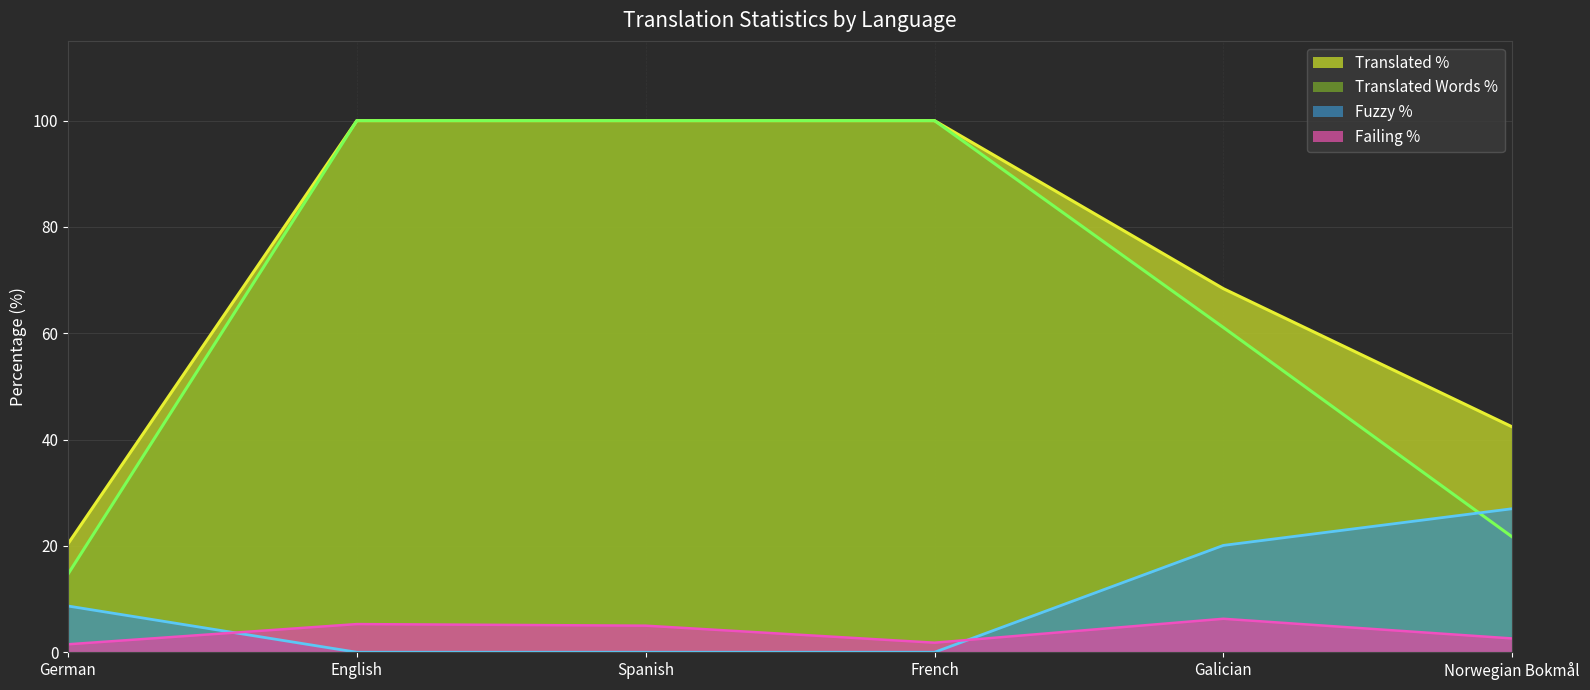

What is the value of the translated_percent_line point at the 5th from the left?

68.4